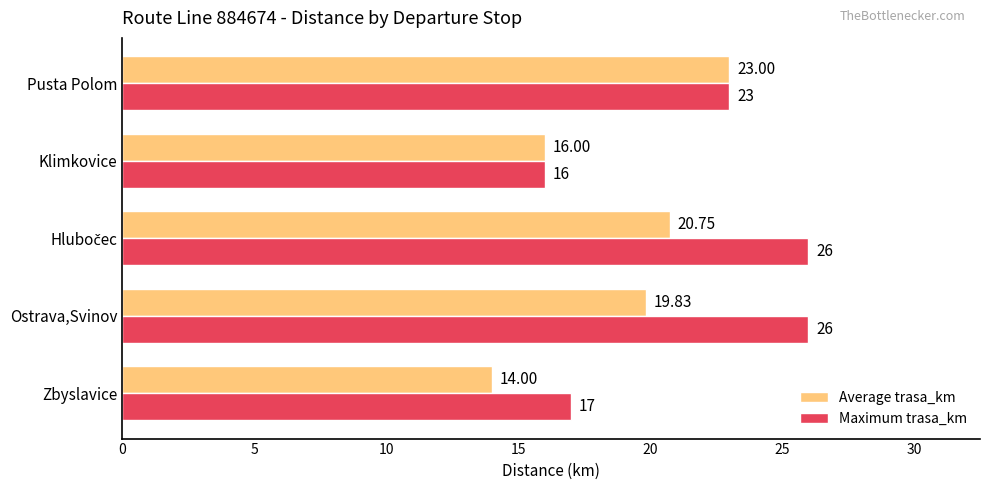

Which series has the widest spread of values?

Maximum trasa_km